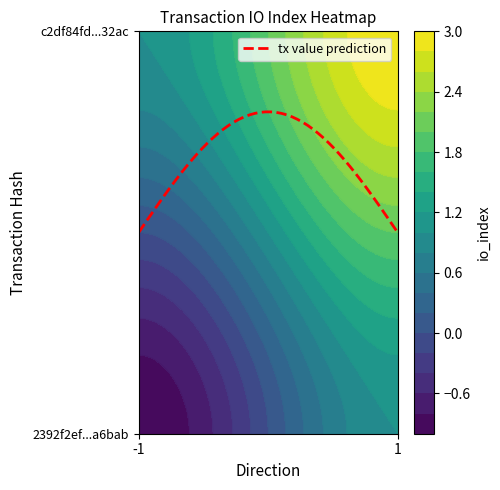

Which has a higher value, 1 or -1?

1